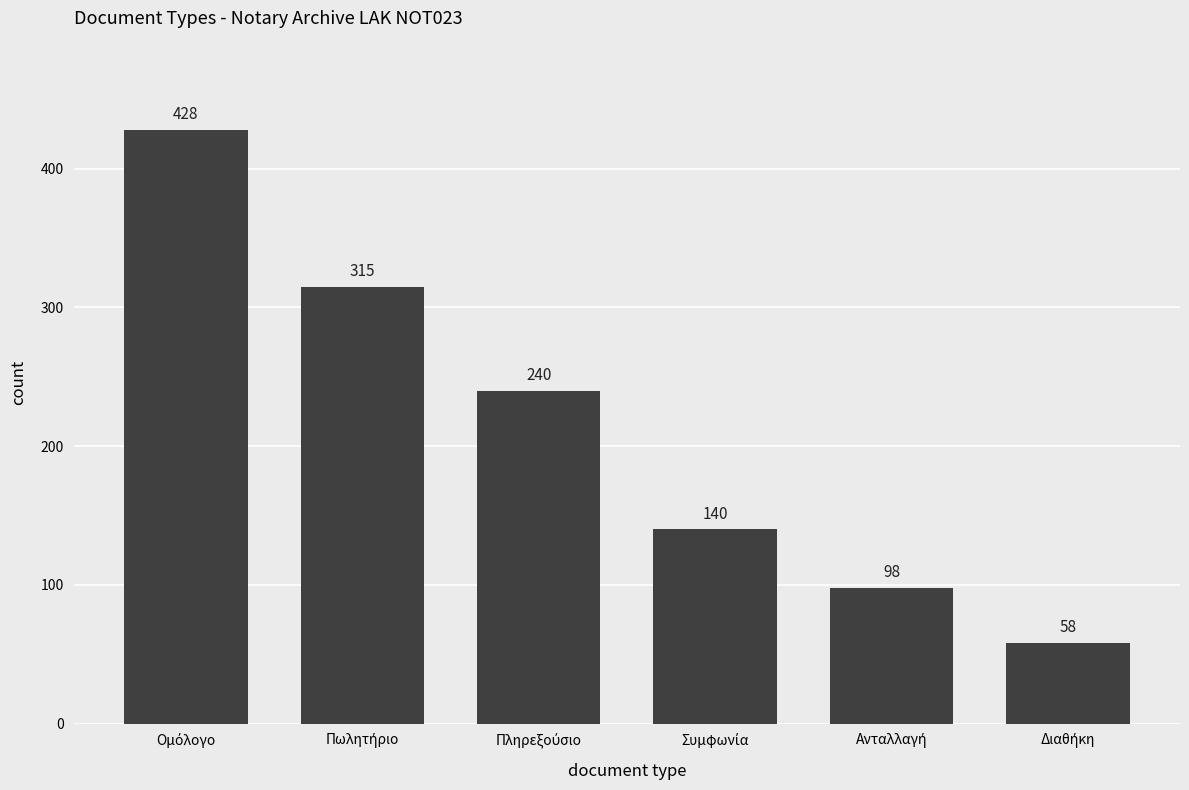

What is the greatest value displayed?

428